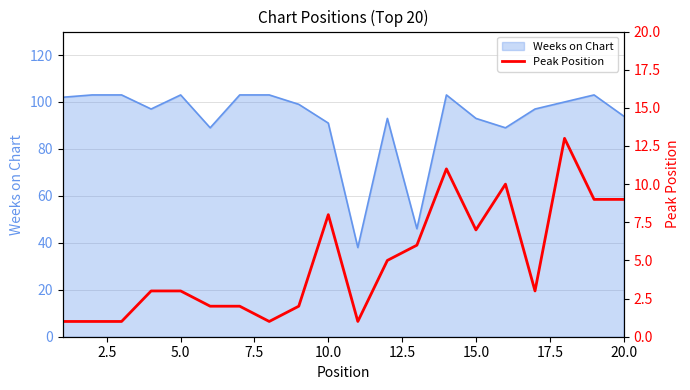

What is the average value?

5